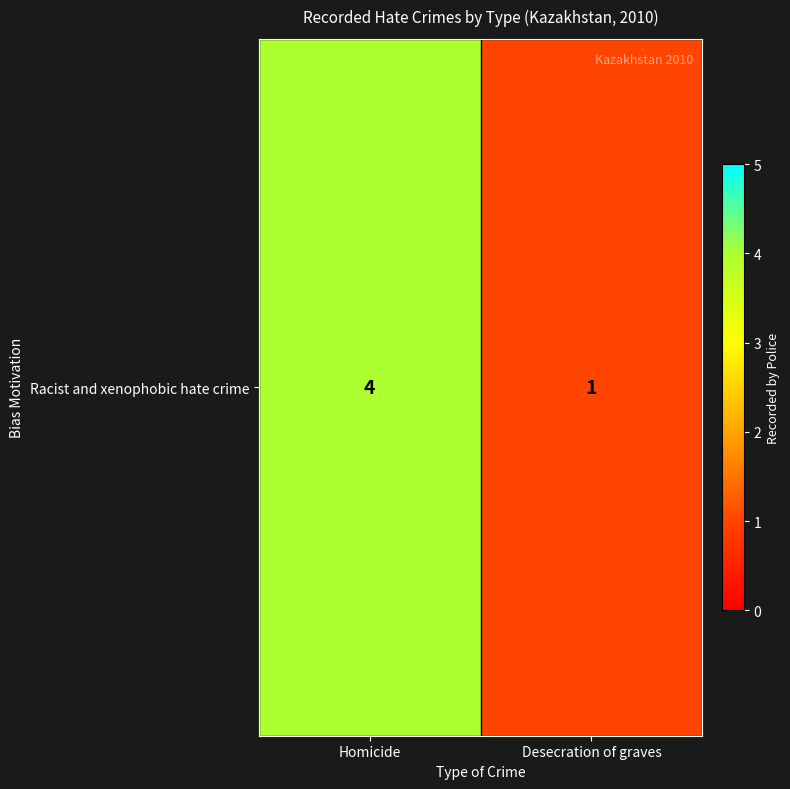

Reading right to left, extract all data points from this chart.

Desecration of graves=1	Homicide=4